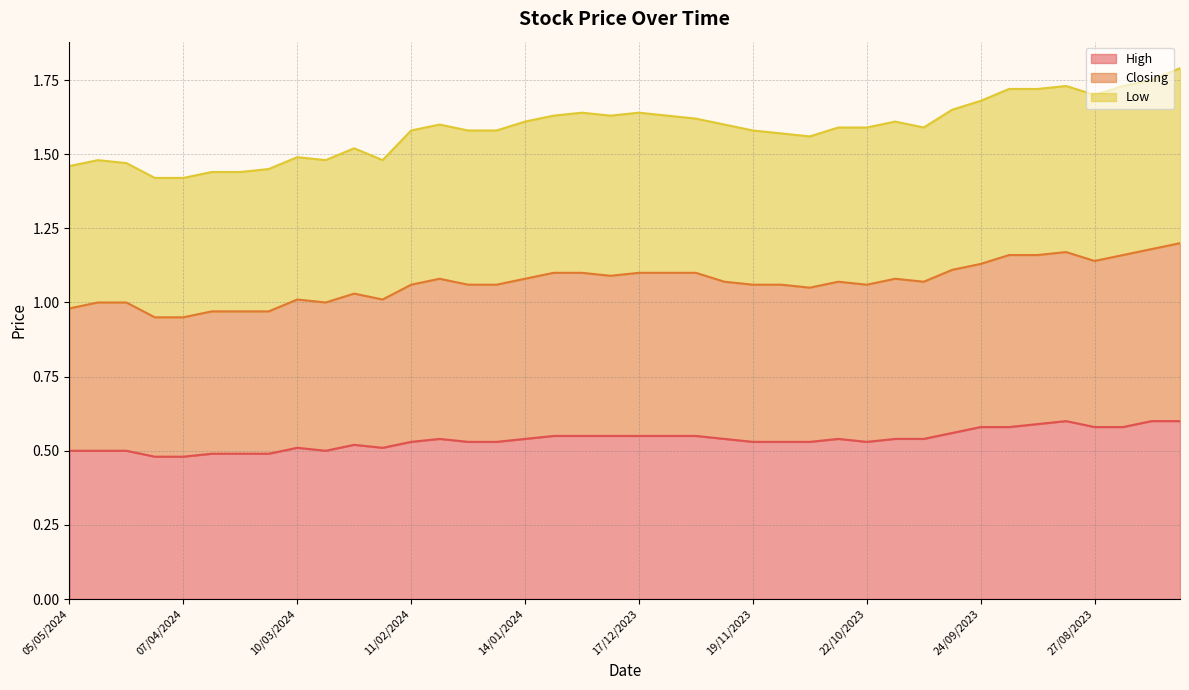

How many values in the Closing series are below 1?

6